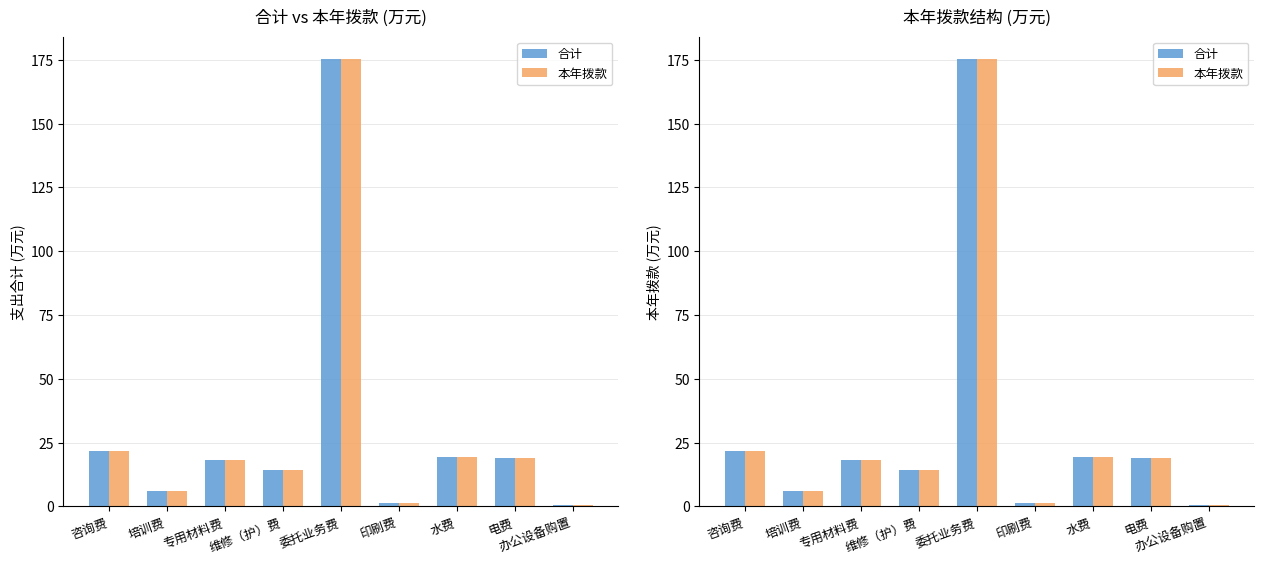

What is the sum of all 本年拨款 values?

275.7